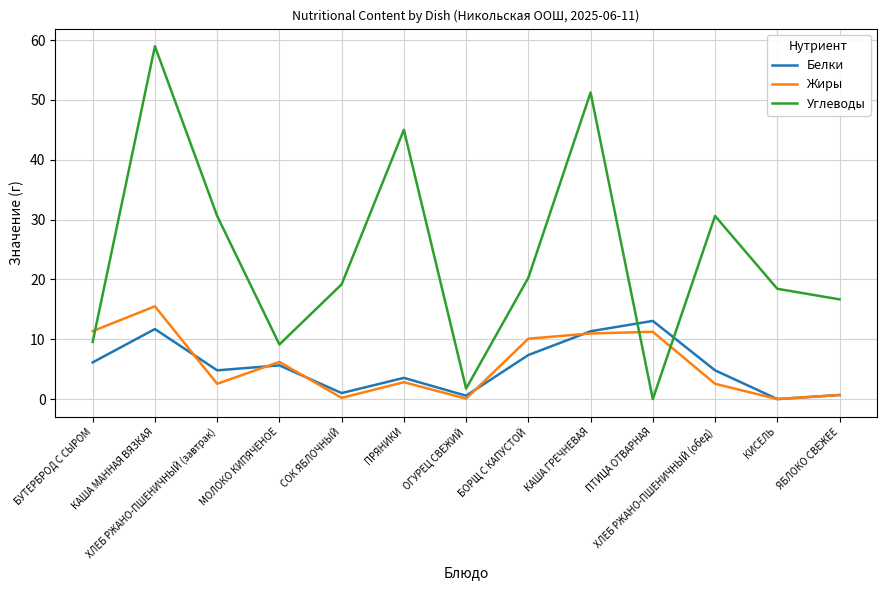

True or false: Углеводы and Жиры intersect in this chart.

True